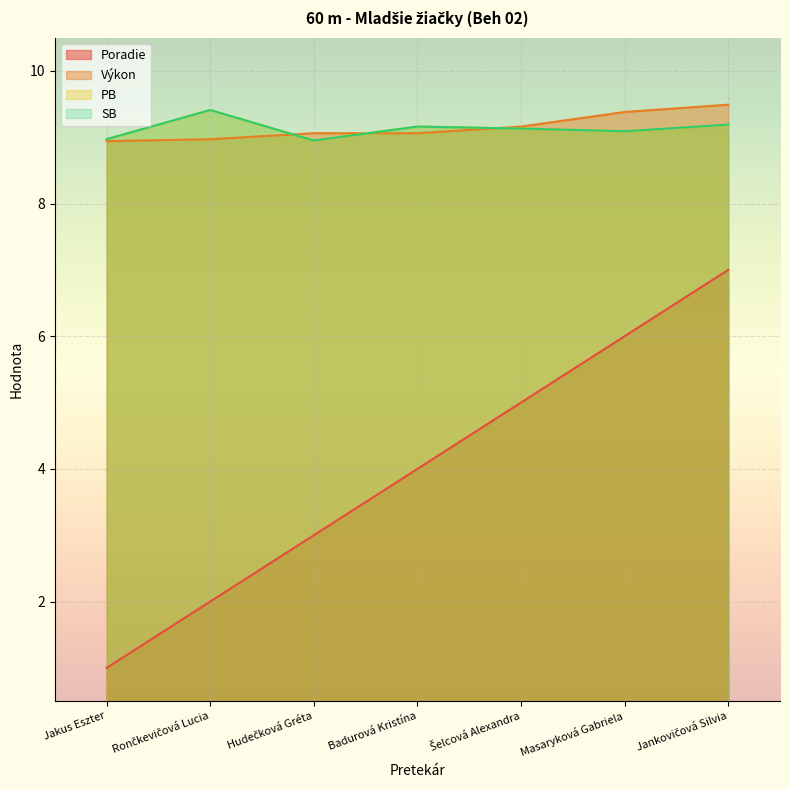

How many lines are shown in the chart?

4